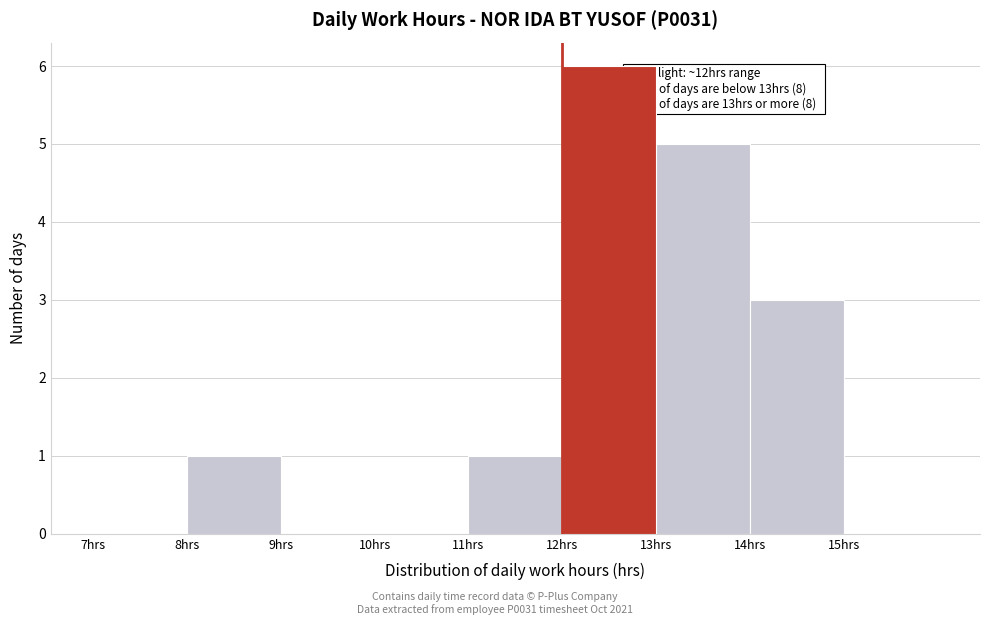

Over which range of the x-axis is the bar tallest?

12 to 13